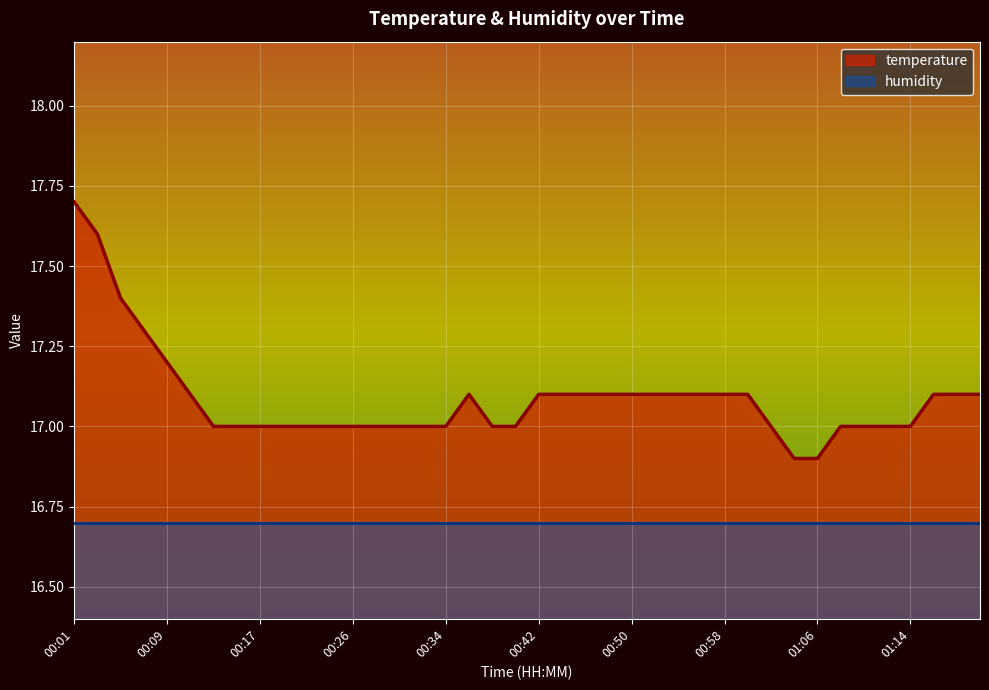

What is the label of the 33rd point from the left?

01:06